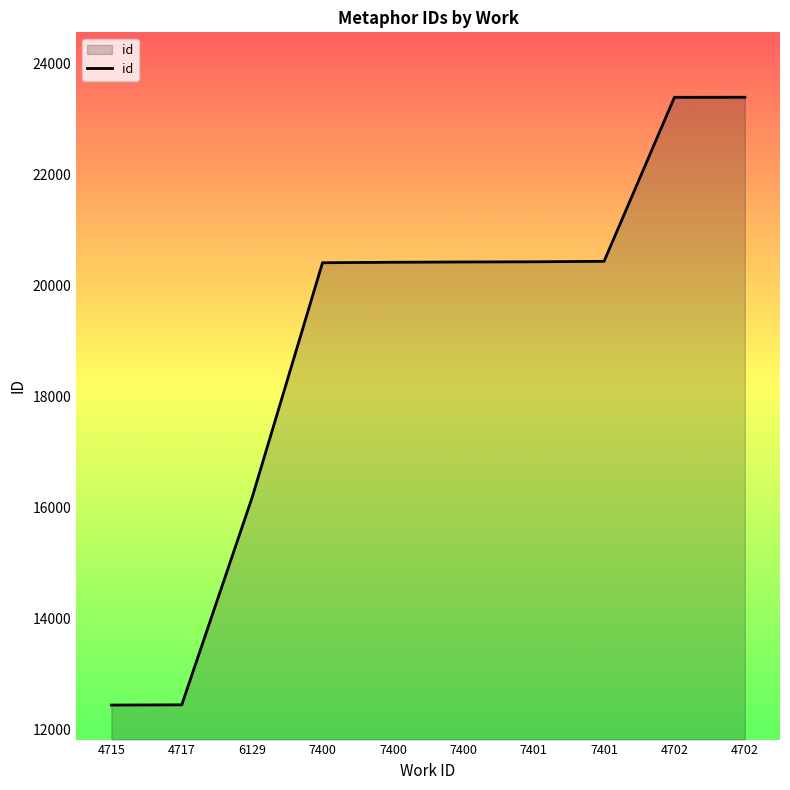

Does the chart display data point markers on the line(s)?

No